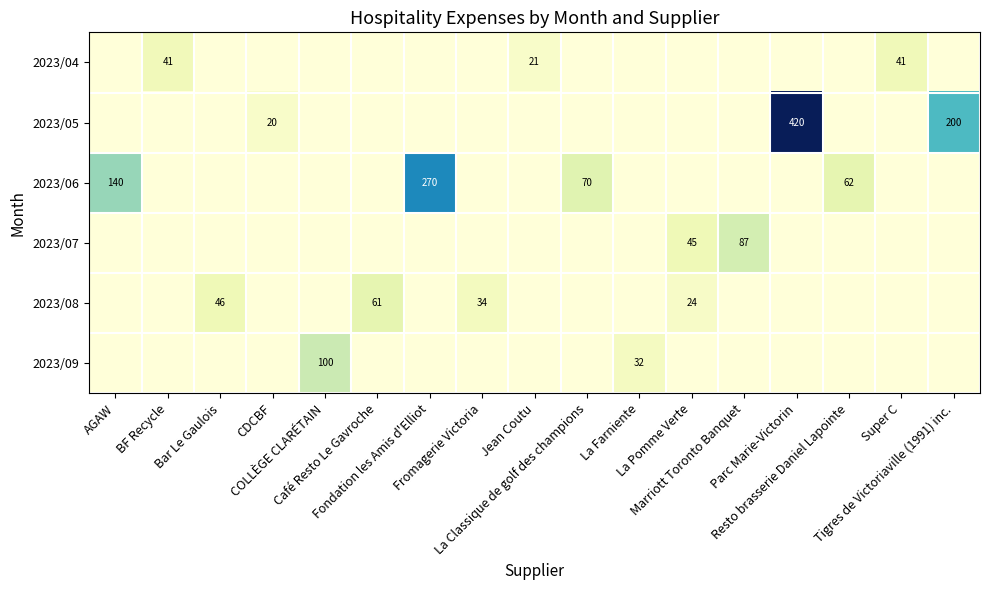

Which has a higher value, Fromagerie Victoria or COLLÈGE CLARÉTAIN?

Fromagerie Victoria